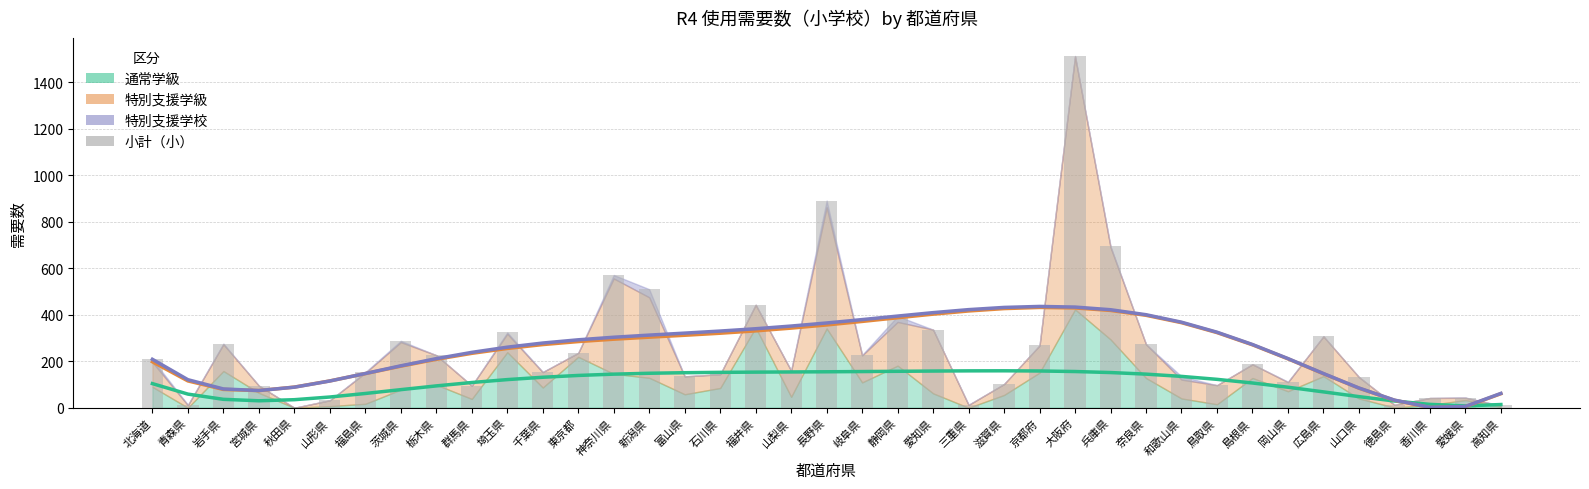

At which category does the chart reach its minimum across all series?

秋田県